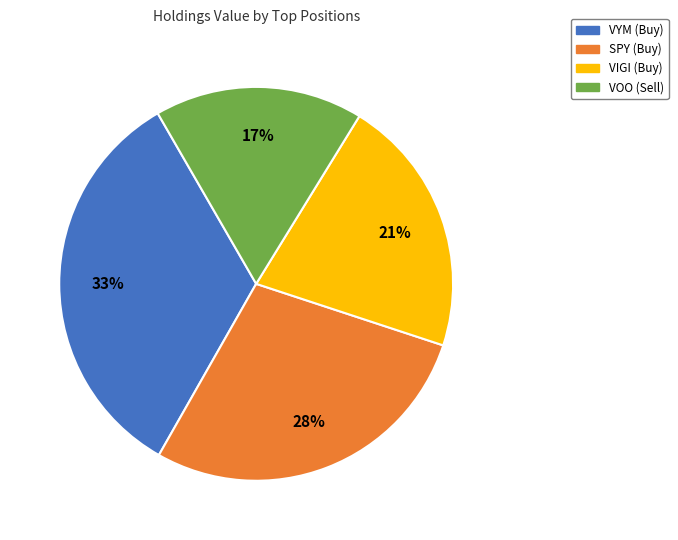

Is there any slice that represents more than half of the pie?

No